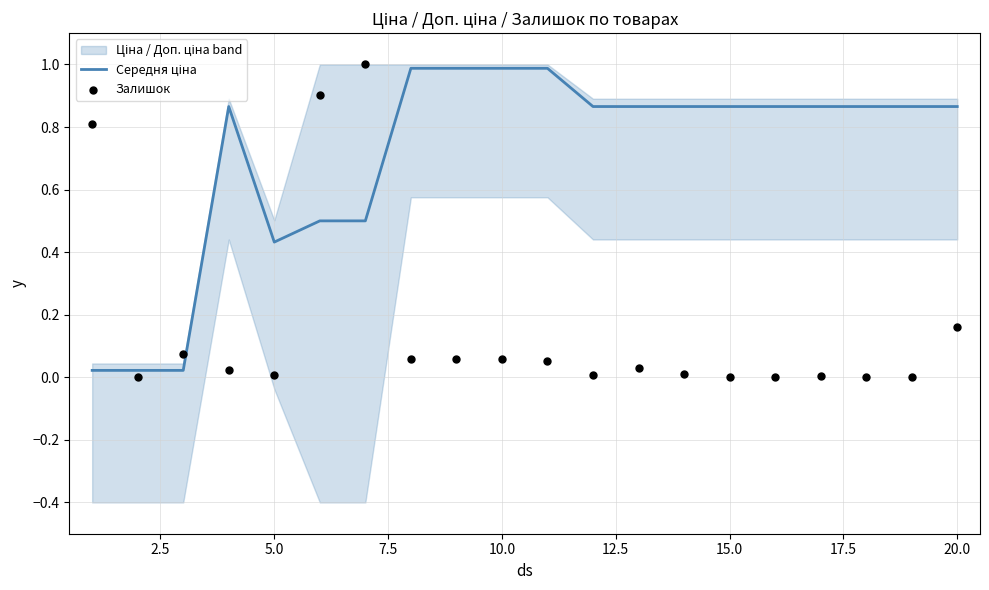

Which series reaches the minimum Y coordinate?

Залишок